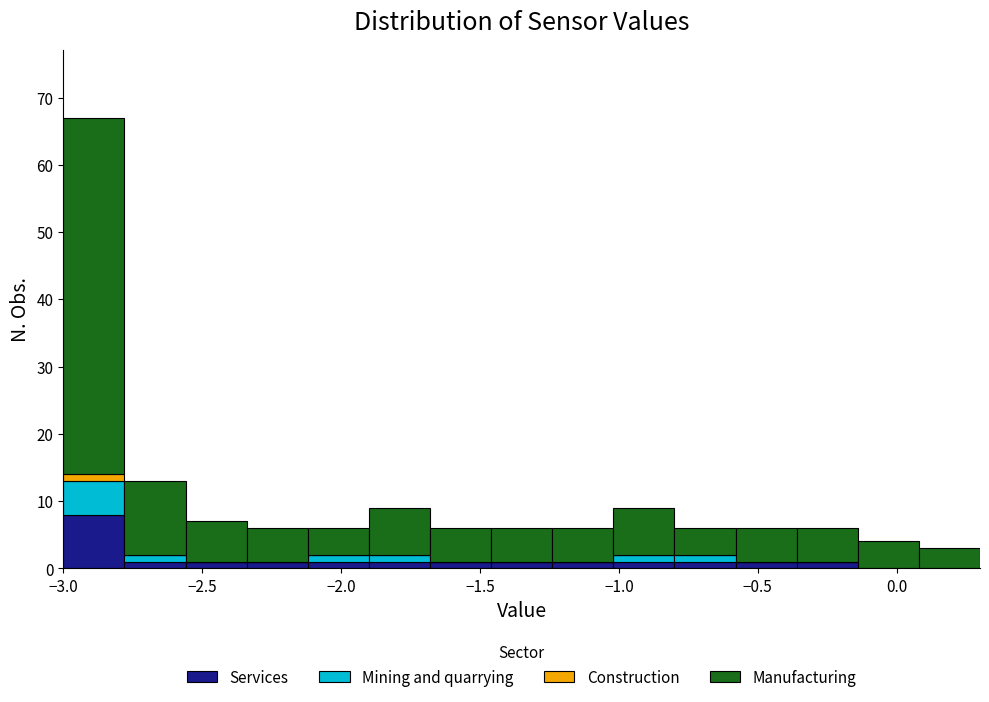

Reading left to right, list every stacked bar in this chart as the range it spans on the x-axis followed by its total height. Neither the bar edges nor the heights are printed on the chart, so give them approximately, as read against the axes.

-3.00 to -2.78: 67
-2.78 to -2.56: 13
-2.56 to -2.34: 7
-2.34 to -2.12: 6
-2.12 to -1.90: 6
-1.90 to -1.68: 9
-1.68 to -1.46: 6
-1.46 to -1.24: 6
-1.24 to -1.02: 6
-1.02 to -0.80: 9
-0.80 to -0.58: 6
-0.58 to -0.36: 6
-0.36 to -0.14: 6
-0.14 to 0.08: 4
0.08 to 0.30: 3